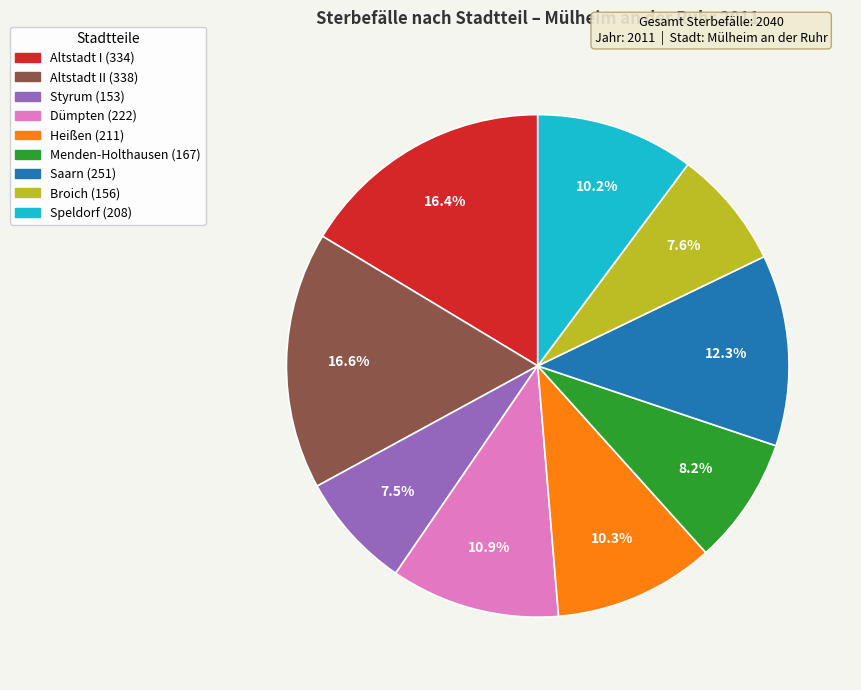

Is there any slice that represents more than half of the pie?

No